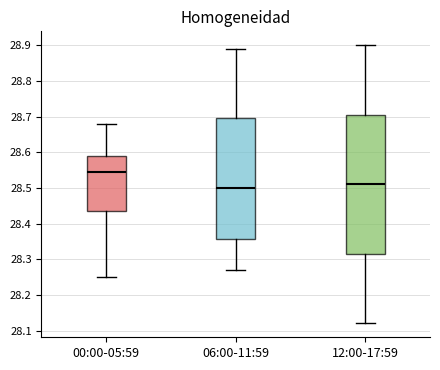

Comparing the boxes themselves (not the whiskers), which one is the tallest?

12:00-17:59